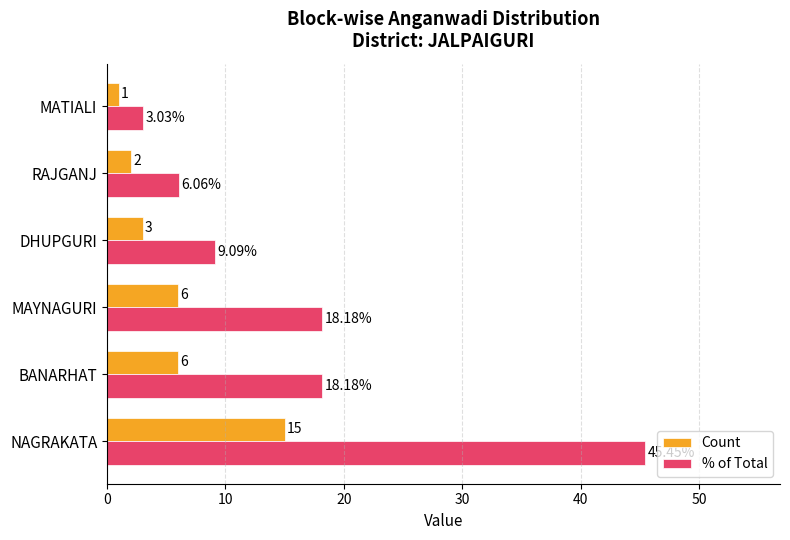

What is the difference between the maximum and minimum values in the Count series?

14.0